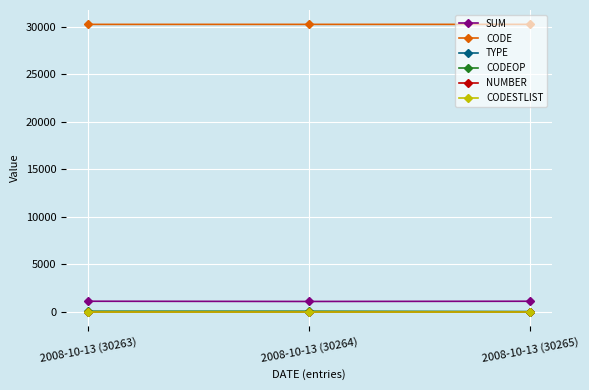

List the series in order of their peak value, lowest first.

TYPE, NUMBER, CODESTLIST, CODEOP, SUM, CODE